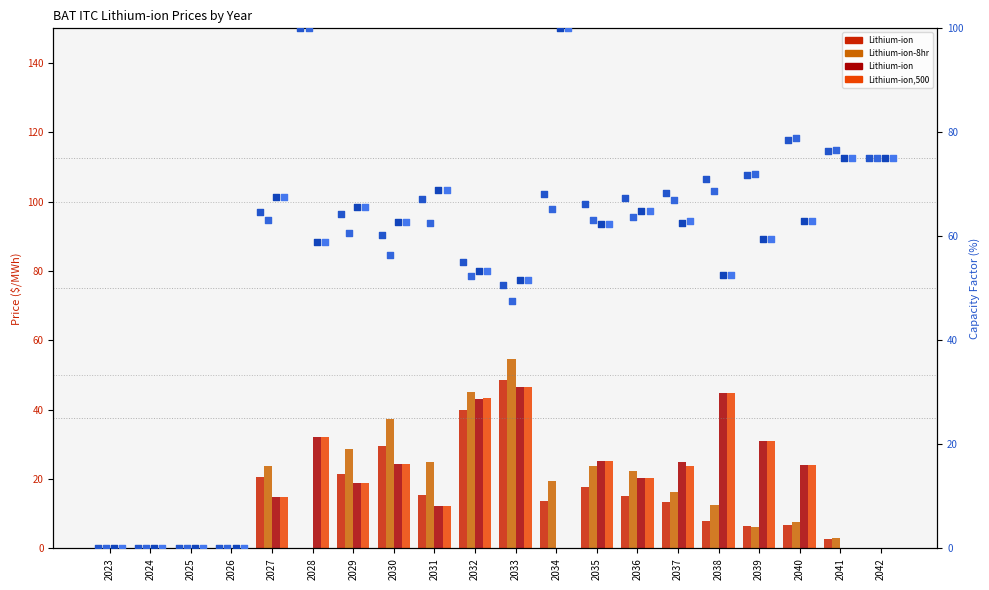

What is the total value across all series at 2035?

91.8